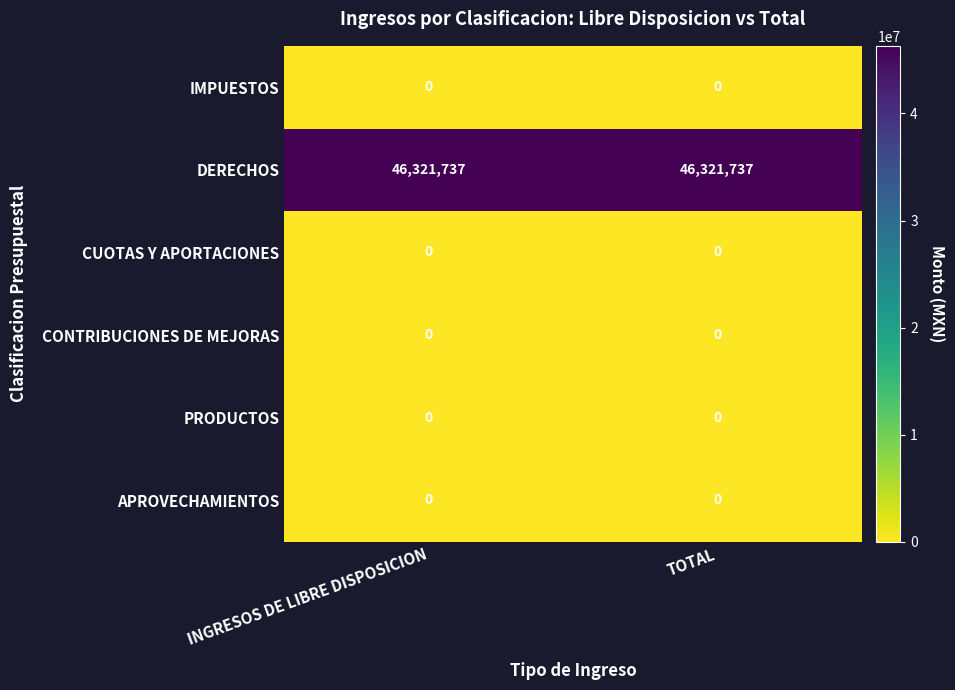

How many distinct data groups are displayed?

6